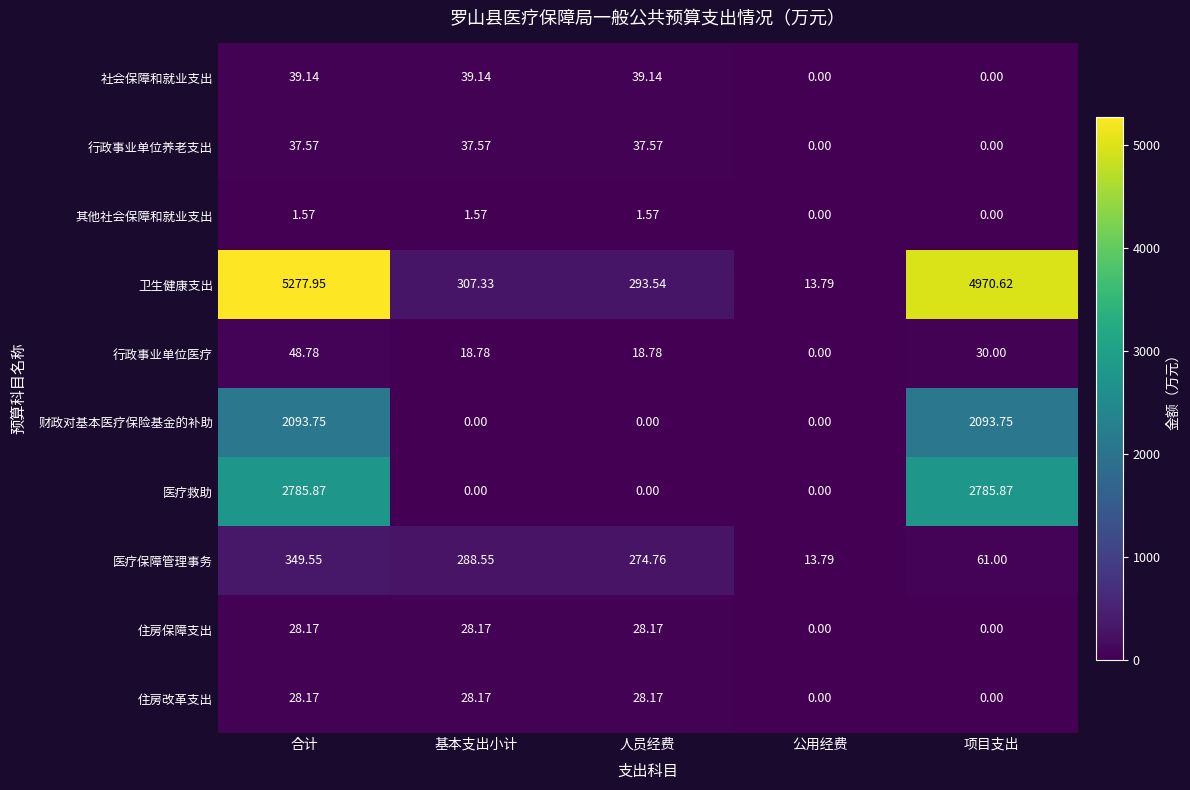

Is the value of 卫生健康支出 at 合计 greater than the value of 行政事业单位医疗 at 项目支出?

Yes